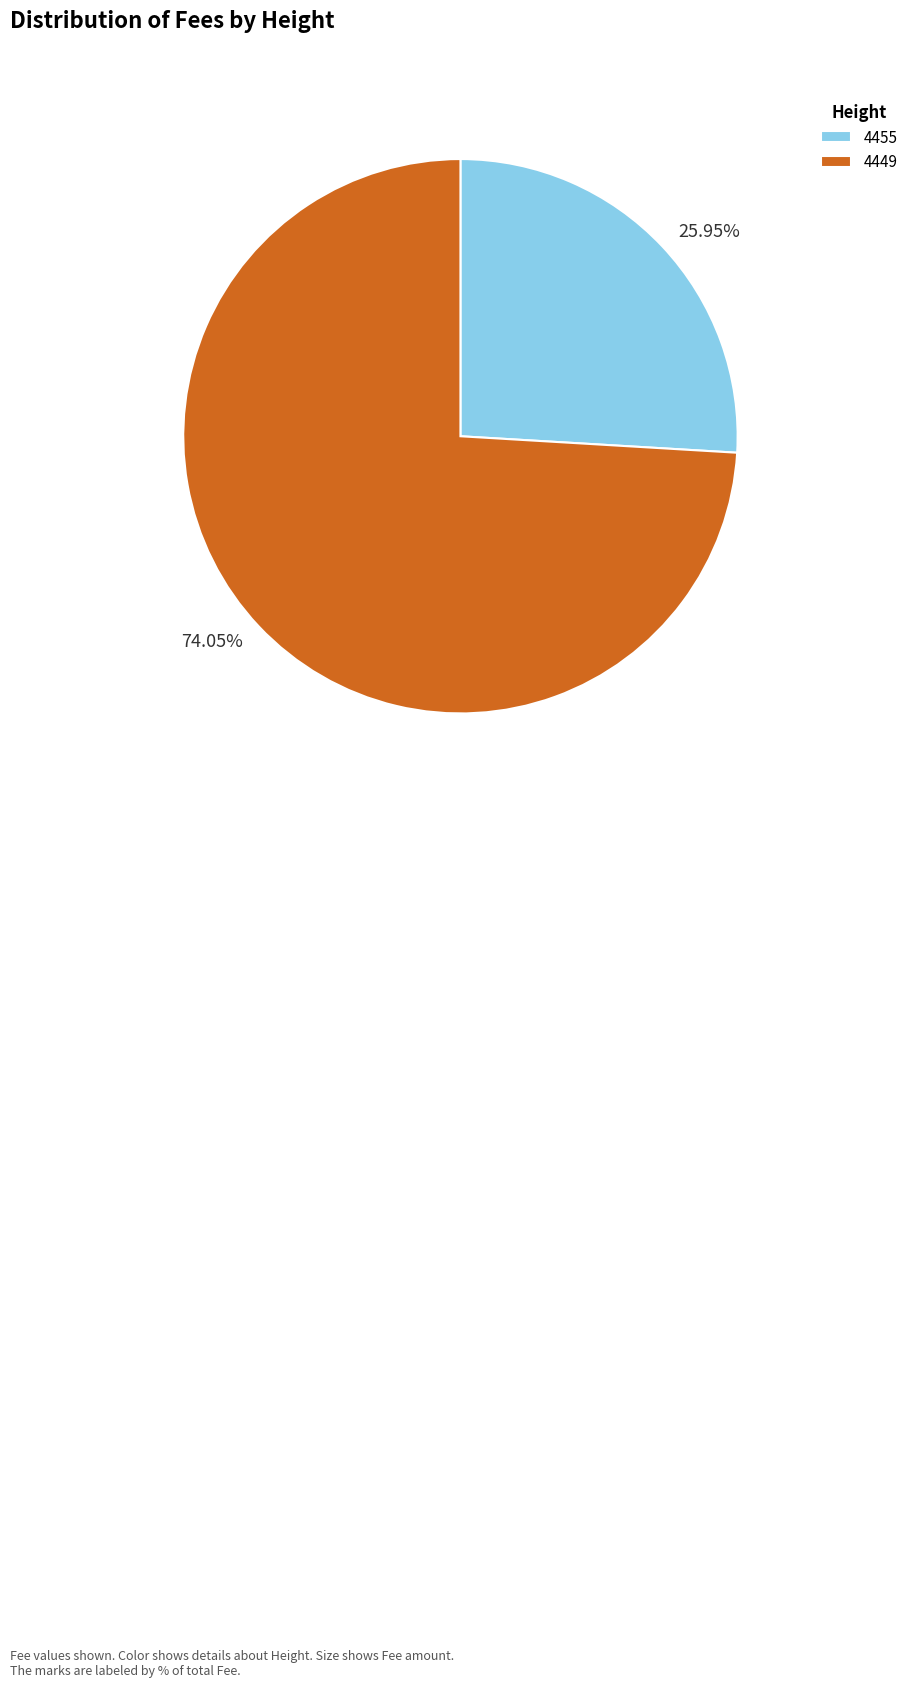

Combined, do 4449 and 4455 account for over 50%?

Yes